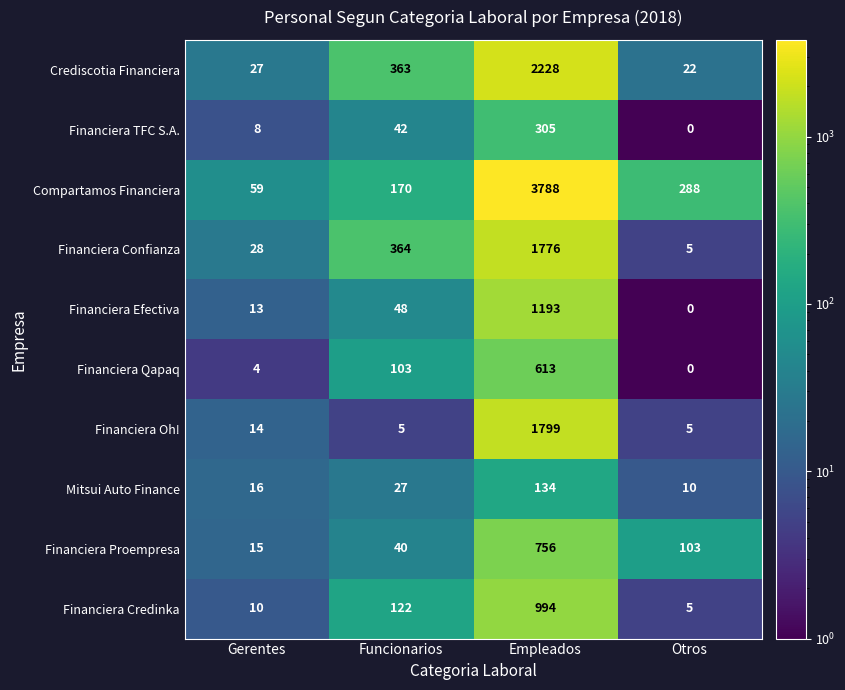

Which series has the largest range (max minus min)?

Compartamos Financiera